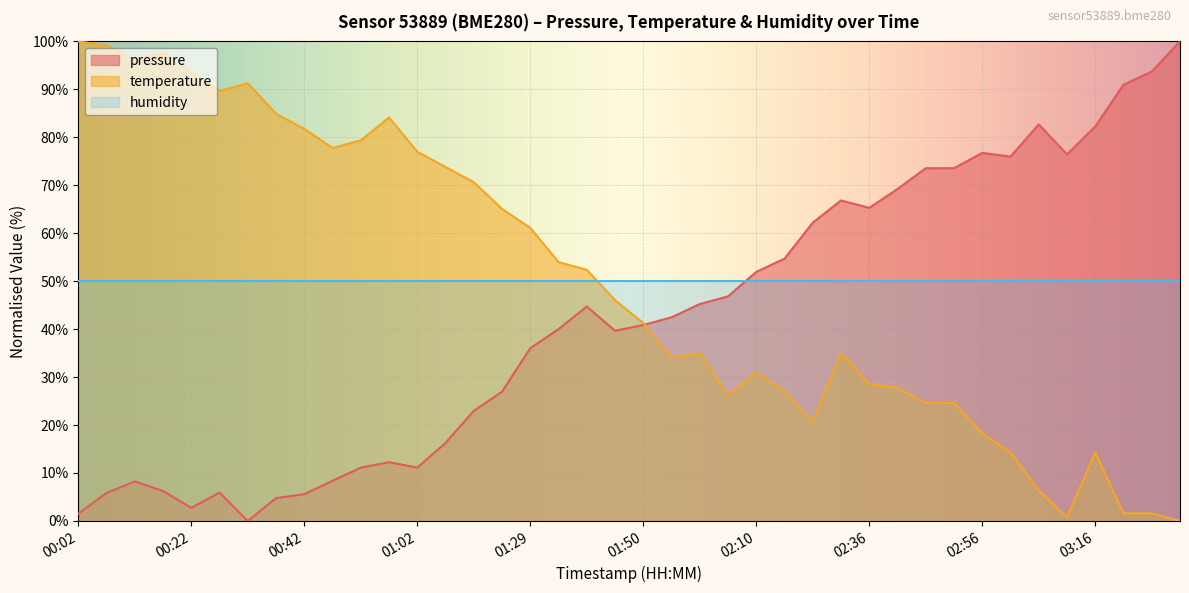

At which category does temperature reach its first local peak?

00:17